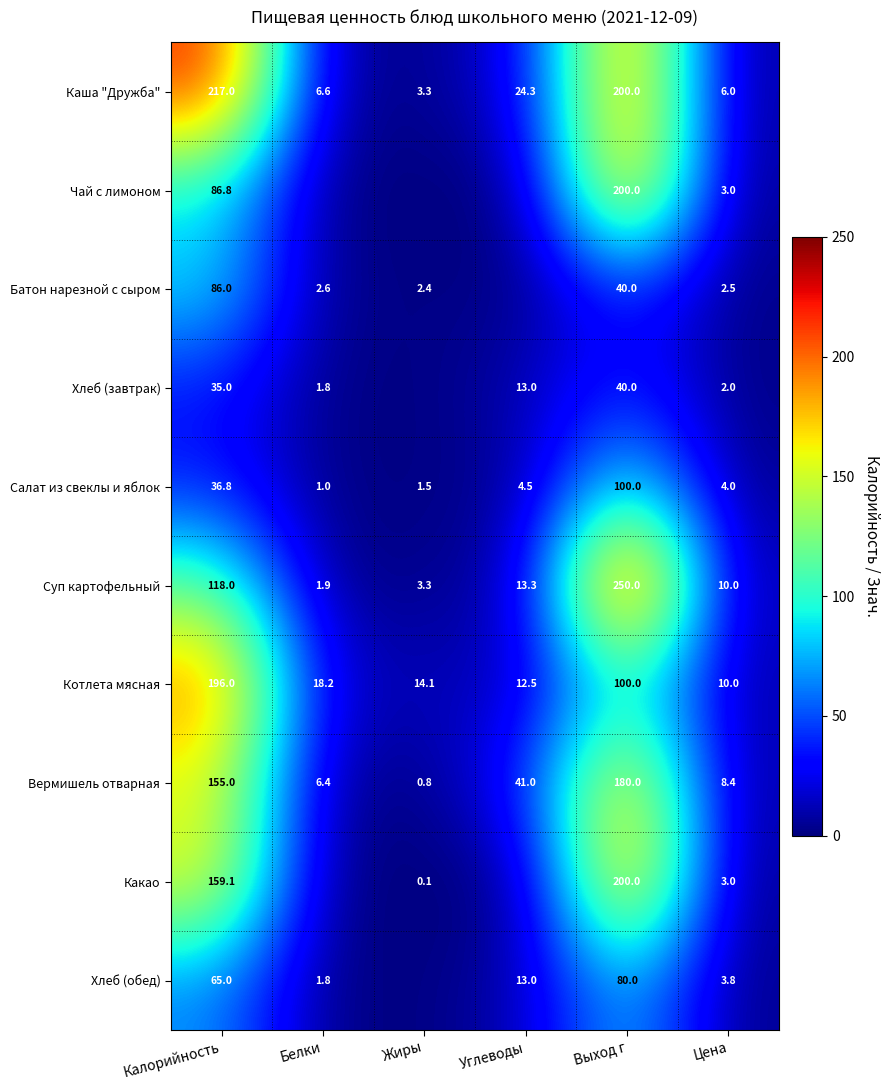

How many values in the Вермишель отварная series are below 41?

3